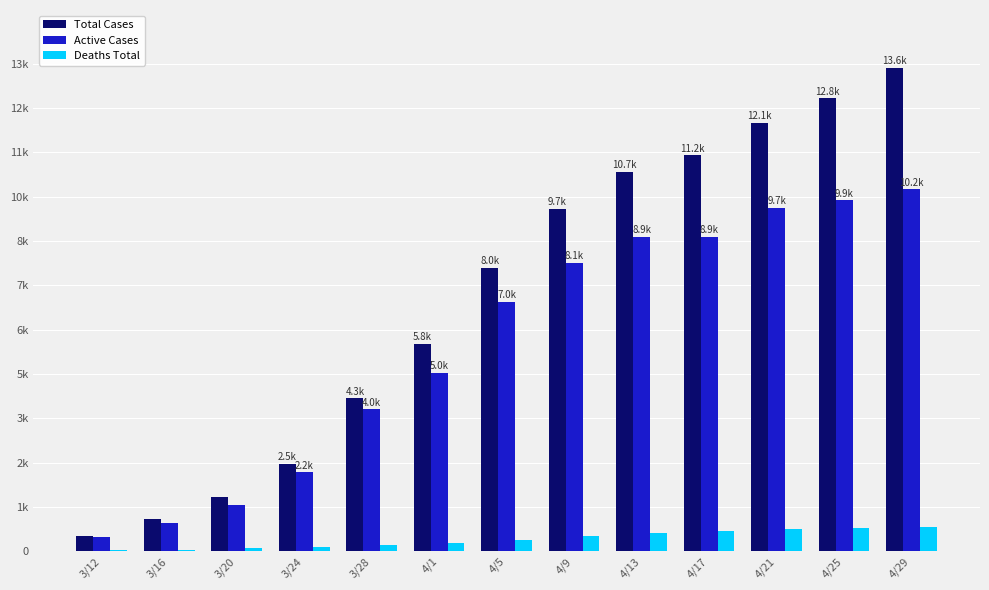

Rank the series by their average value, from lowest to highest.

Deaths Total, Active Cases, Total Cases